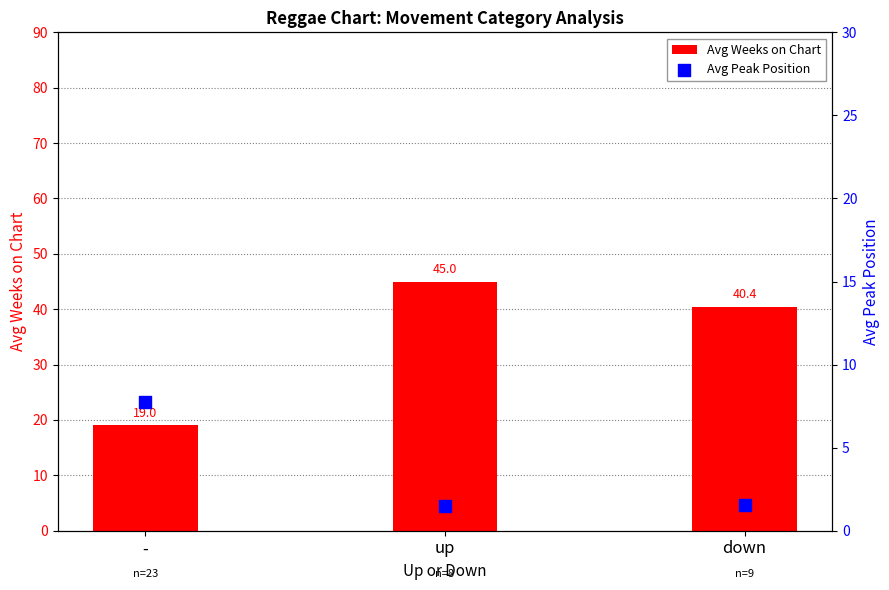

Which series contains the lowest Y value?

Avg Peak Position